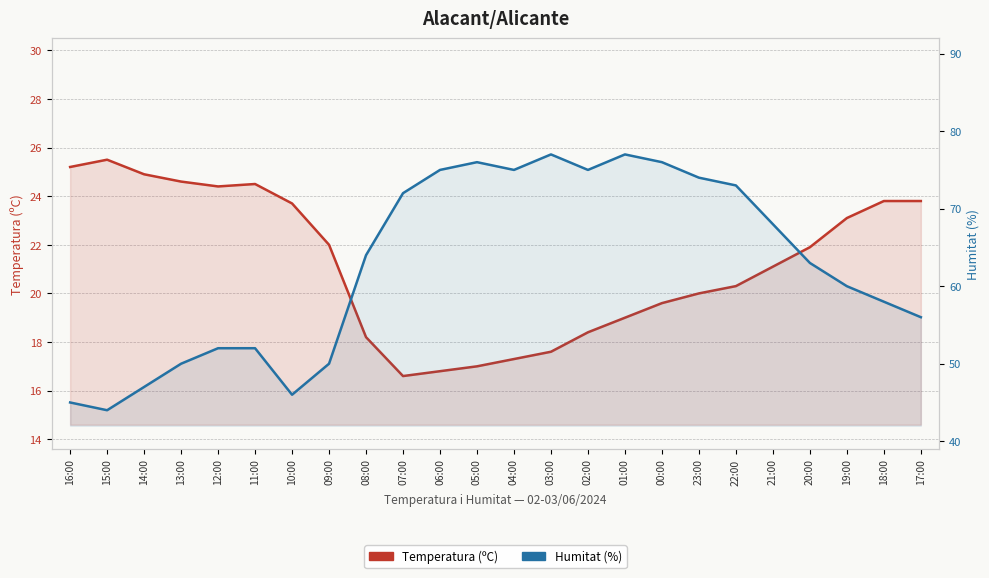

True or false: Temperatura (ºC) and Humitat (%) cross at least once.

False